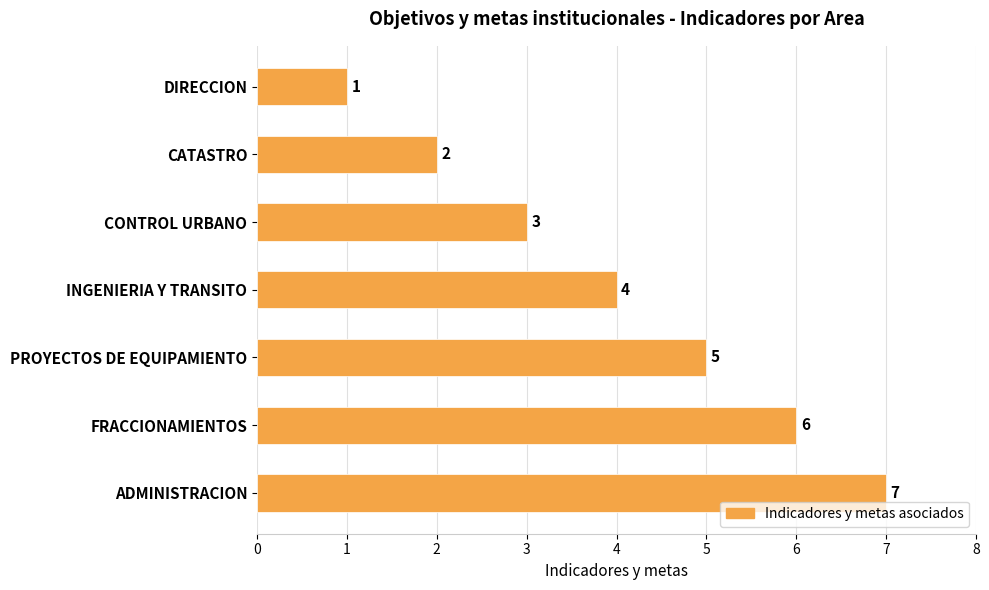

How many values are below 4?

3